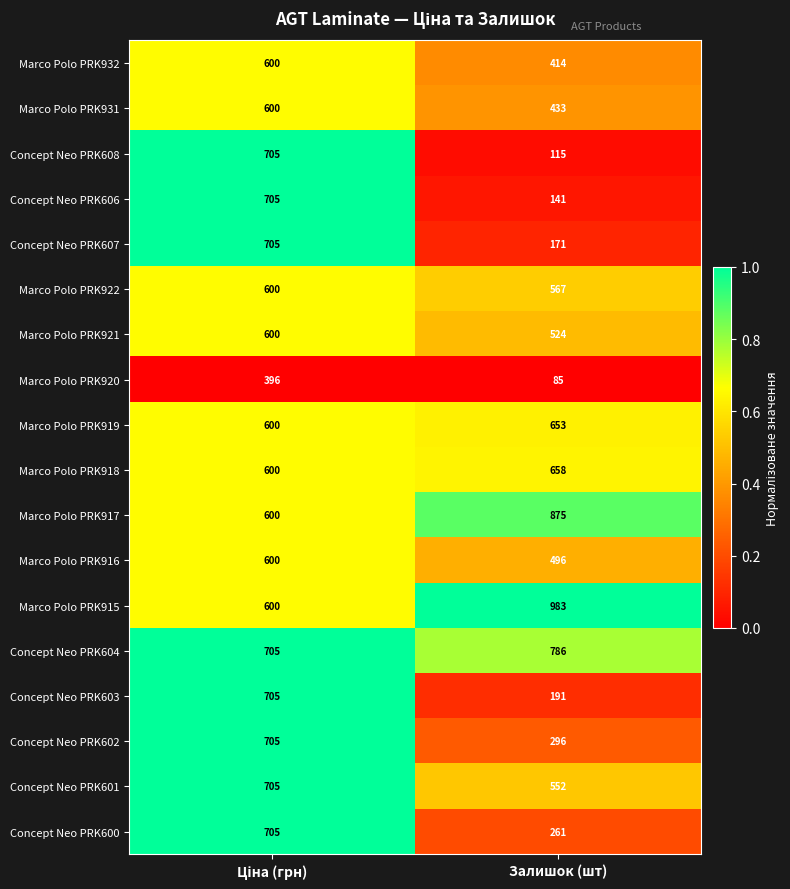

What is the smallest value displayed?

85